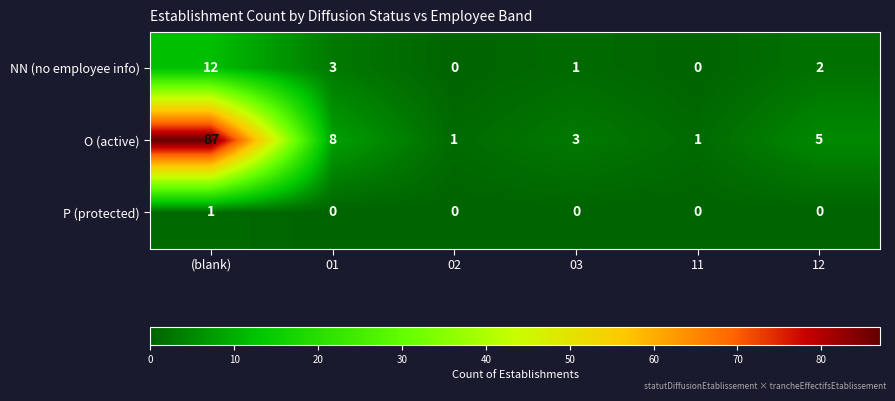

How many data points does each series have?

6